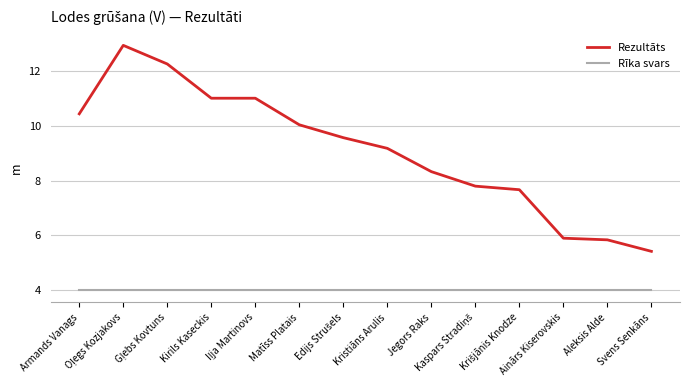

True or false: Rīka svars and Rezultāts cross at least once.

False